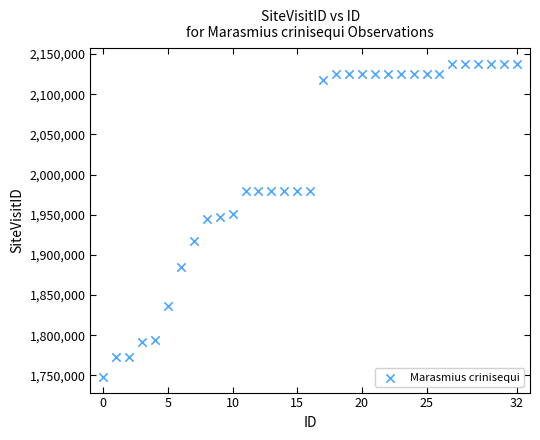

What is the range of Y values (max minus min)?

389345